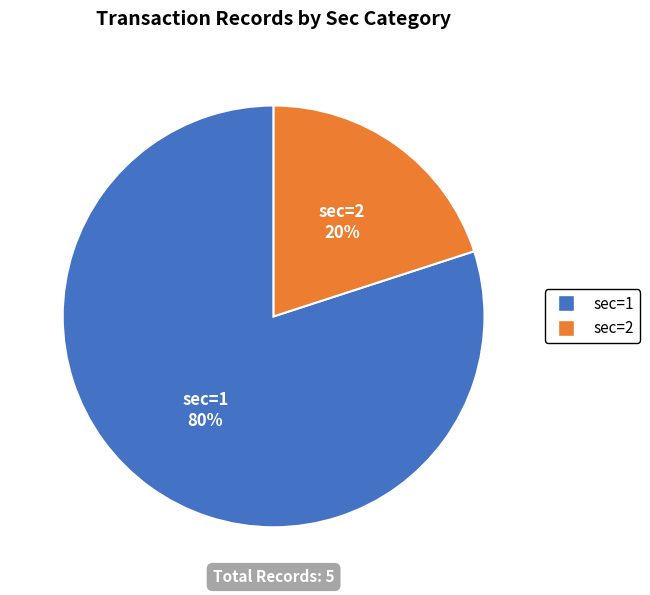

Is there any slice that represents more than half of the pie?

Yes